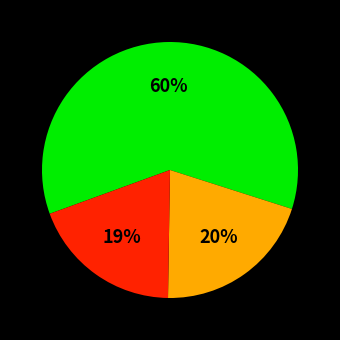

Is there any slice that represents more than half of the pie?

Yes